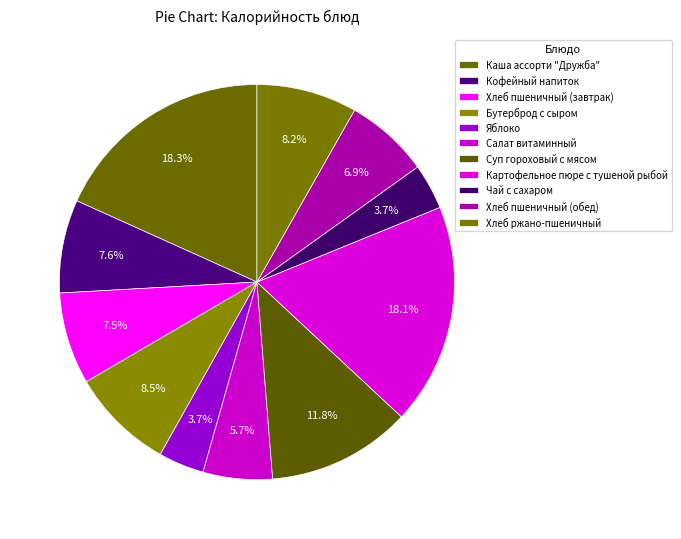

Does Хлеб пшеничный (обед) account for over 50% of the chart?

No